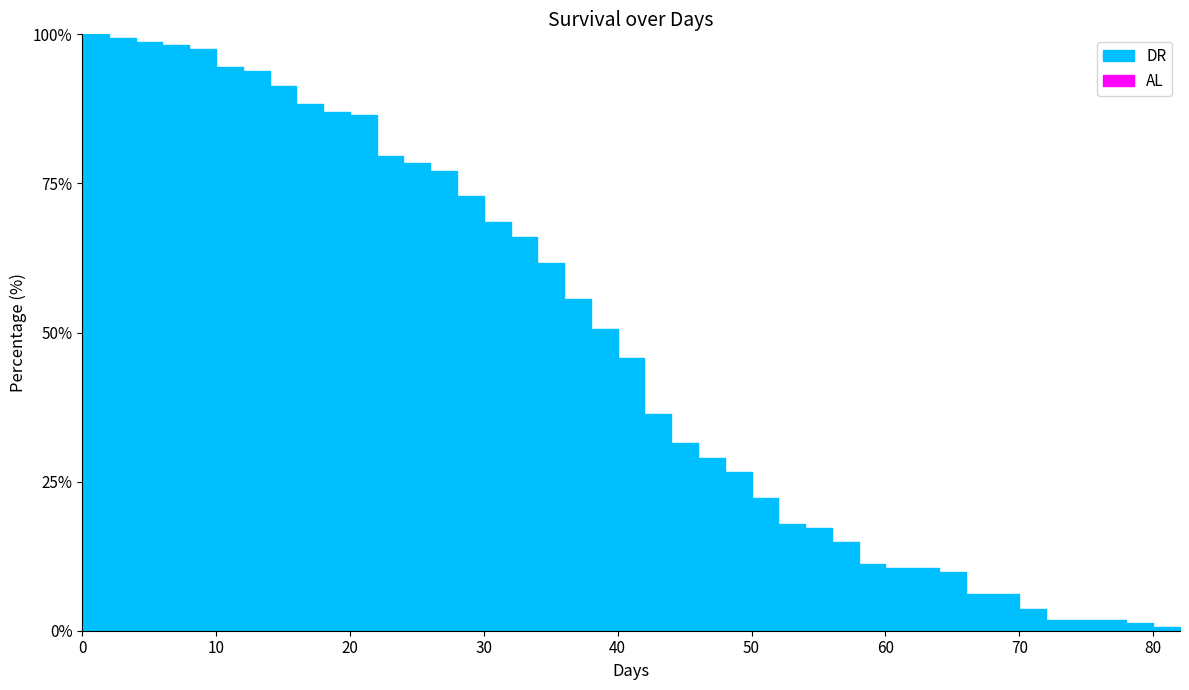

True or false: the data has more than 1 interior local peaks.

False